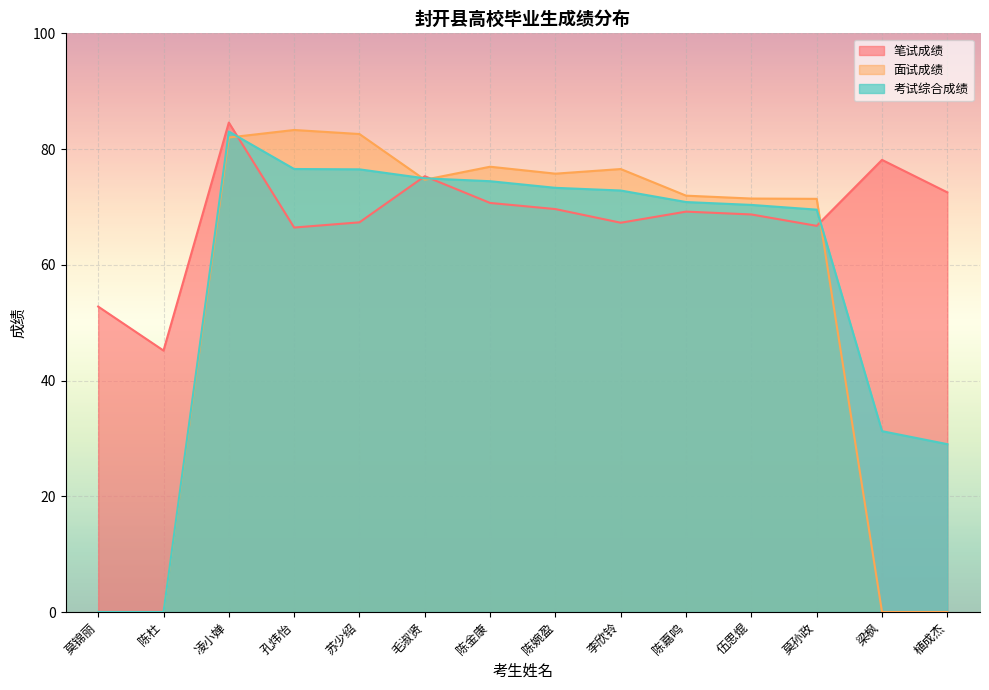

Is the value of 面试成绩 at 孔炜怡 greater than the value of 考试综合成绩 at 伍思焜?

Yes